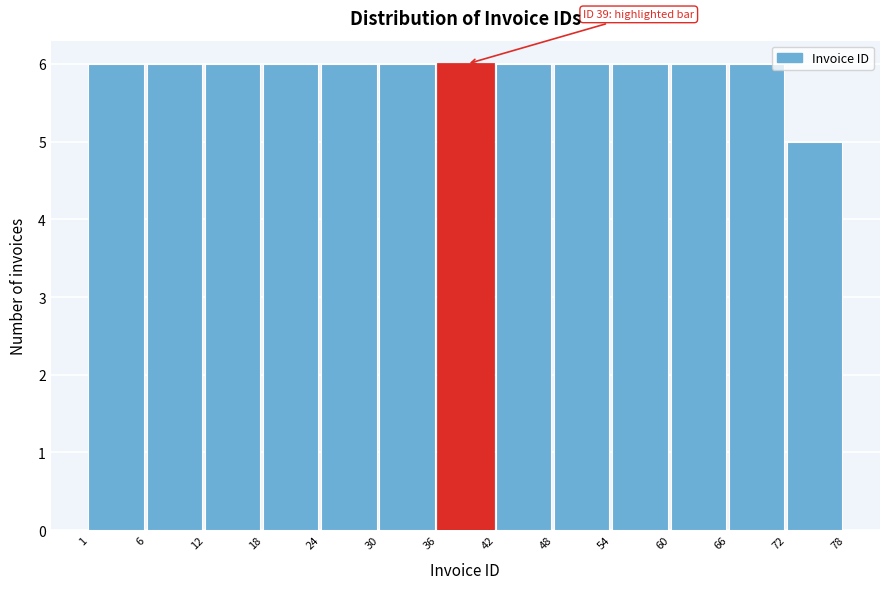

Reading left to right, what are all the values shown in this chart?

1=6	6=6	12=6	18=6	24=6	30=6	36=6	42=6	48=6	54=6	60=6	66=6	72=5